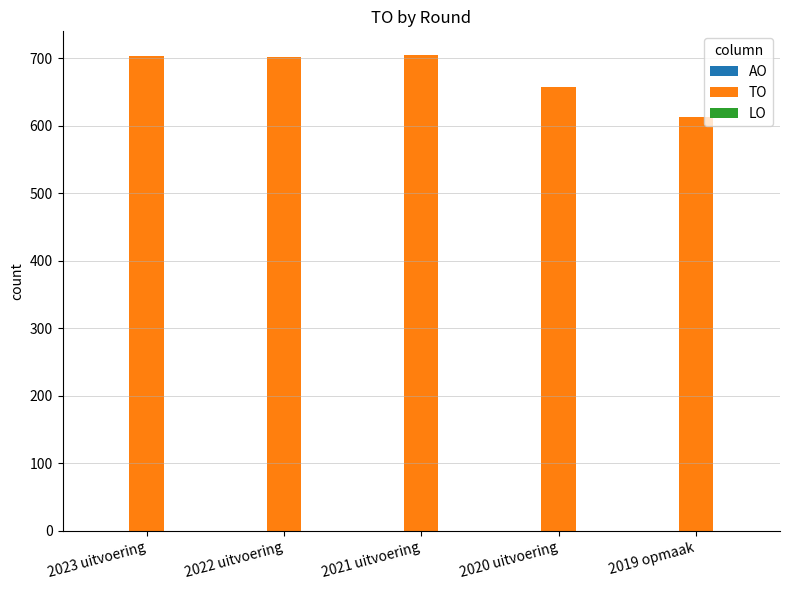

Which has a higher value, 2019 opmaak or 2022 uitvoering?

2022 uitvoering